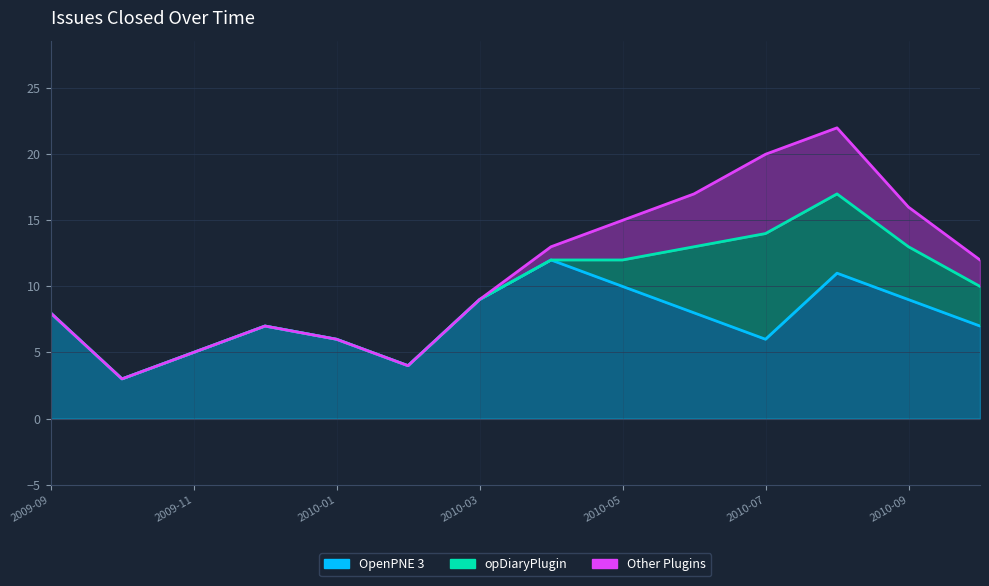

How many values in the Other Plugins series are below 1?

7